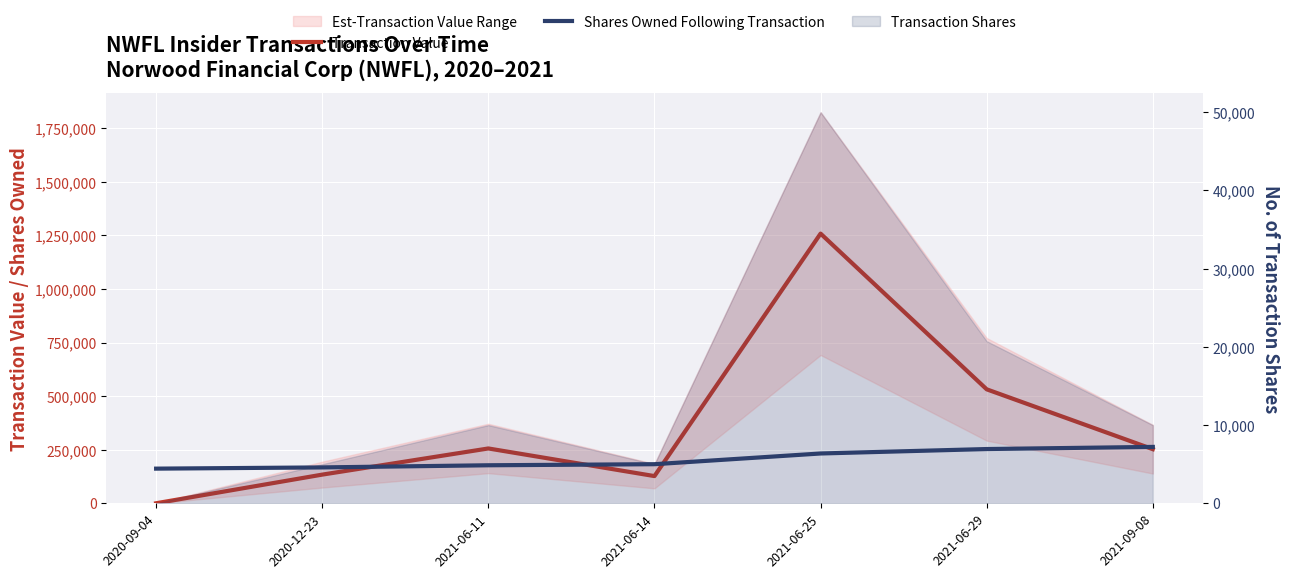

True or false: Transaction Value and Shares Owned Following Transaction cross at least once.

True